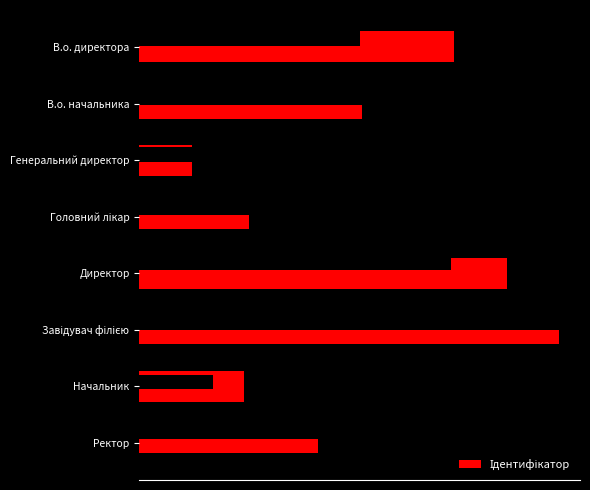

Count the number of values greater than 5.

3